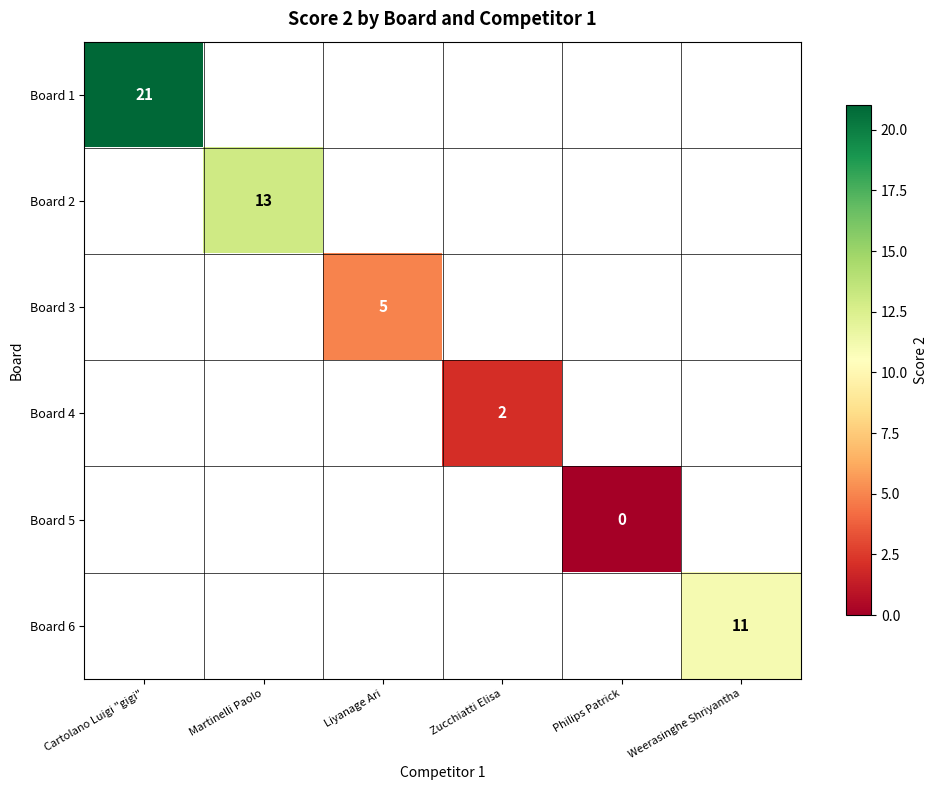

Is it true that Board 1 equals 21.0 at Cartolano Luigi "gigi"?

True